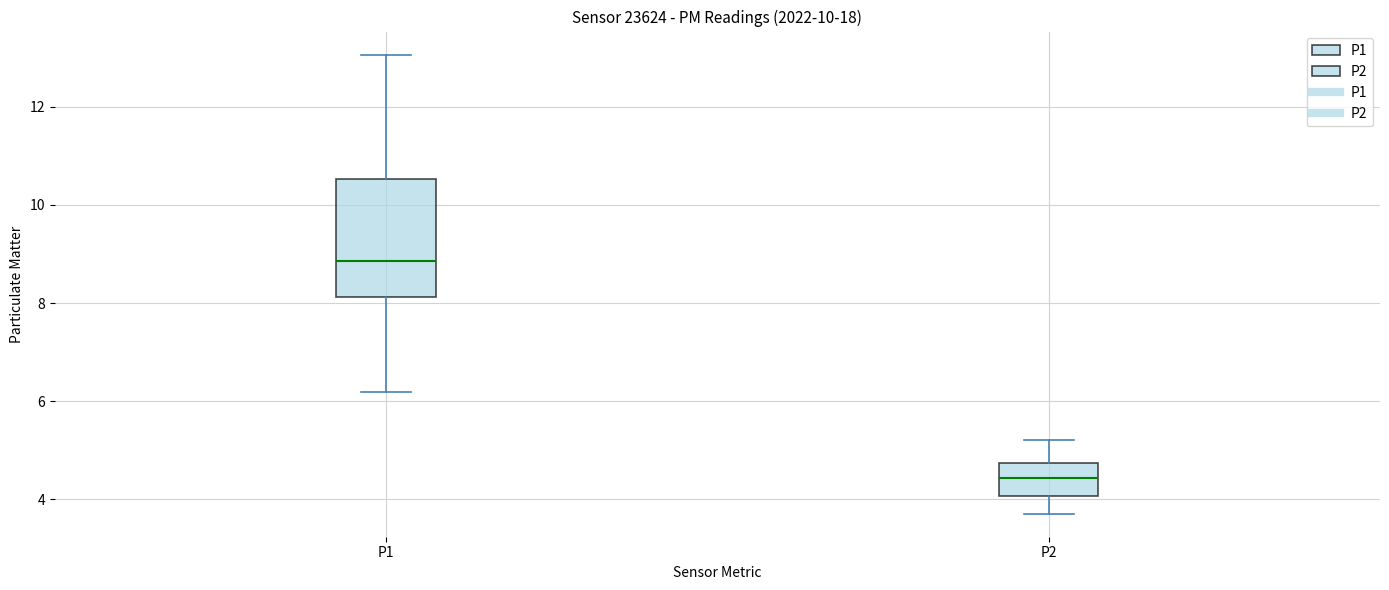

Comparing the boxes themselves (not the whiskers), which one is the tallest?

P1